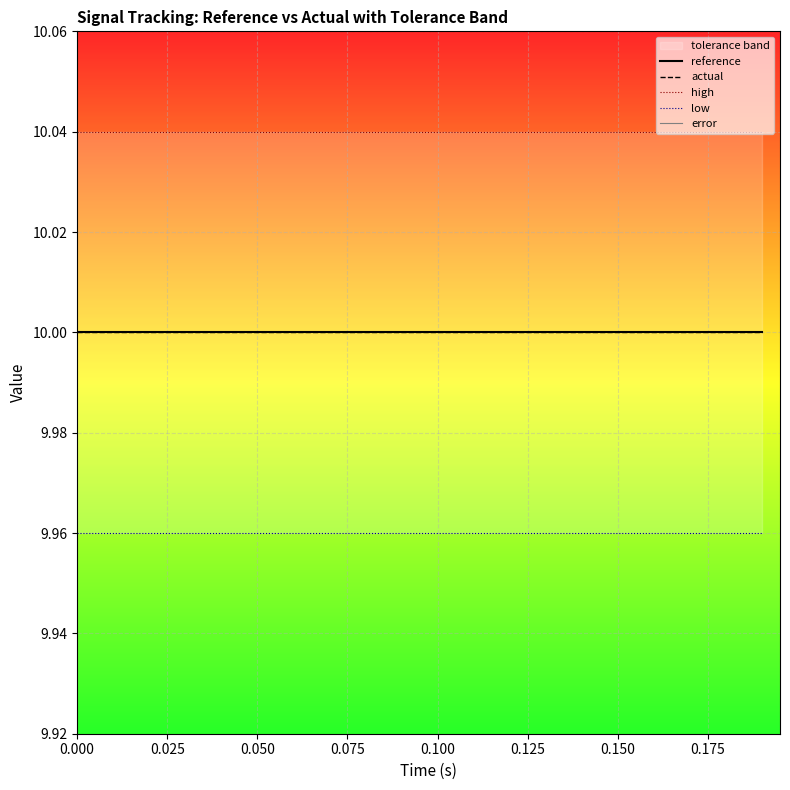

True or false: high and error intersect in this chart.

False